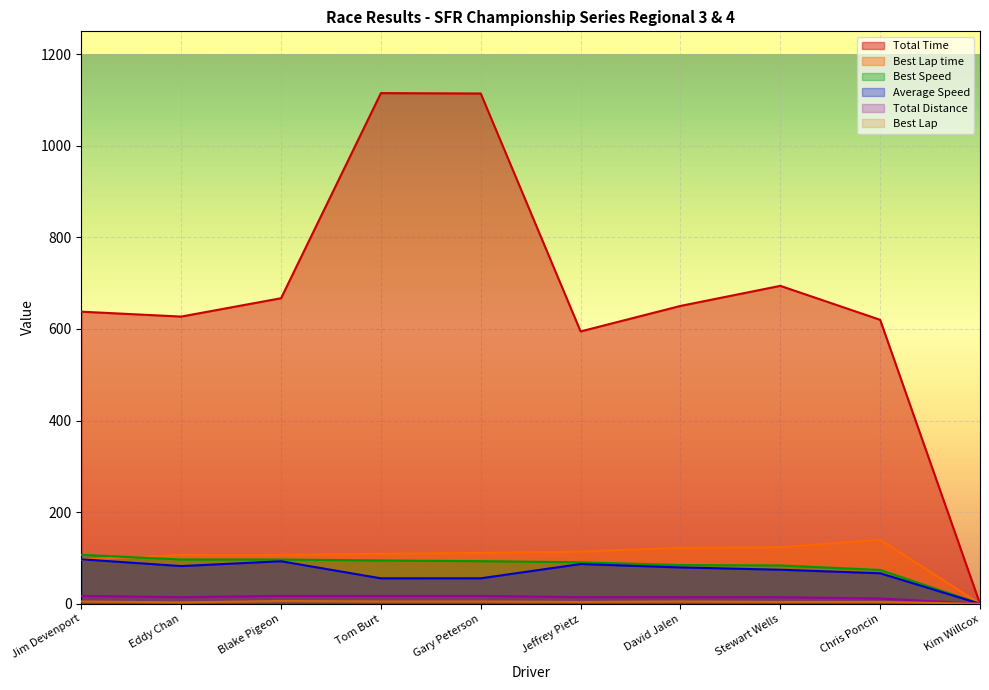

True or false: Best Speed has more than 2 points higher than both neighbors.

False